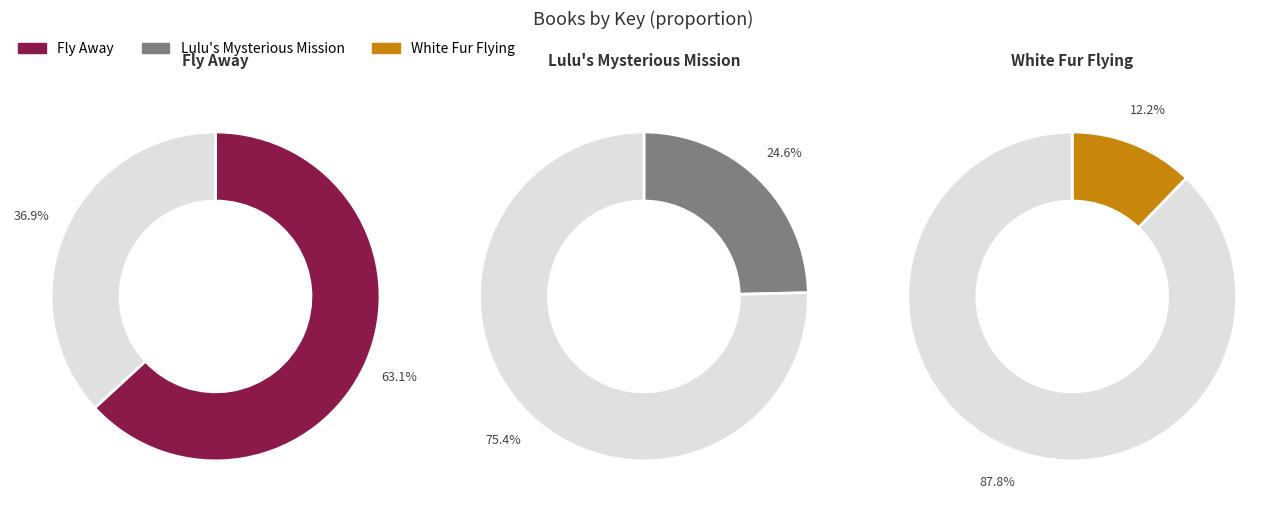

To the nearest percent, what is the difference between the largest and smallest slice percentages?

51%